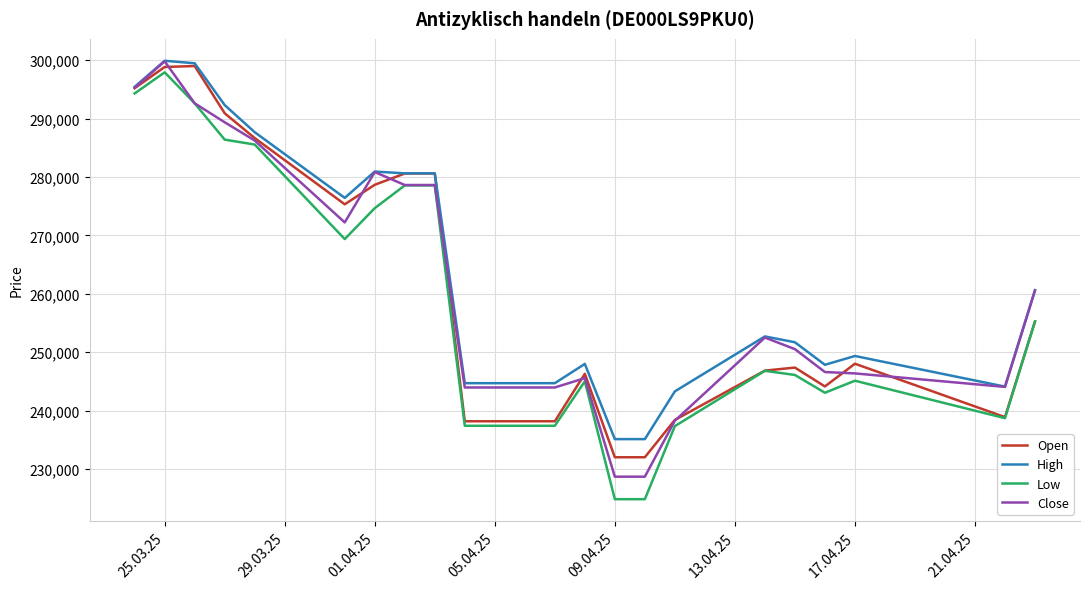

What is the maximum value shown in the chart?

299914